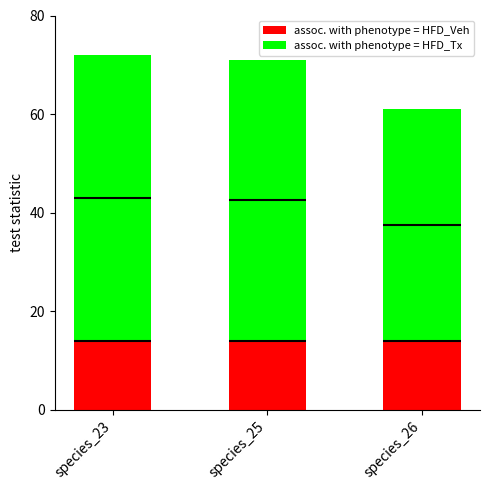

Count the number of categories in the chart.

3